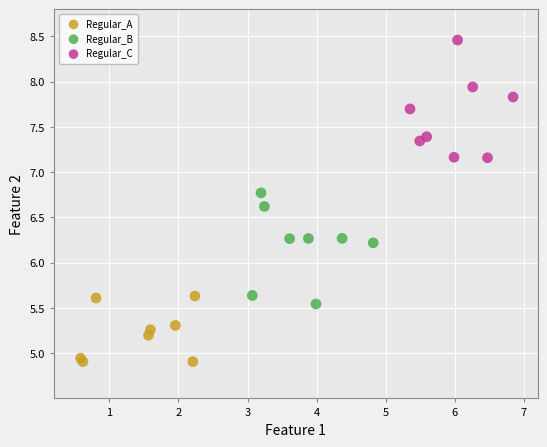

Which series reaches the minimum Y coordinate?

Regular_A